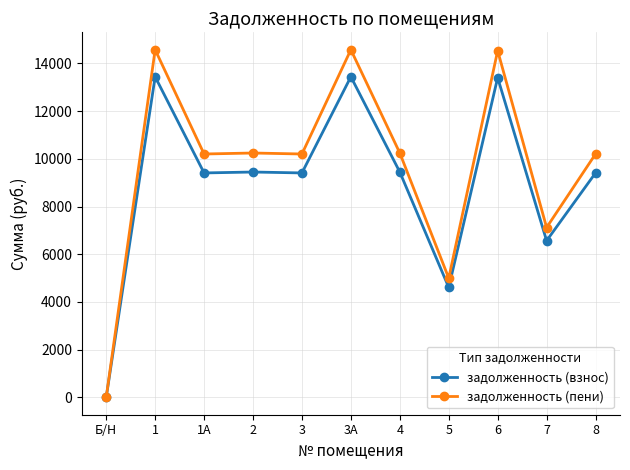

What is the average value of the задолженность (взнос) series?

8961.2